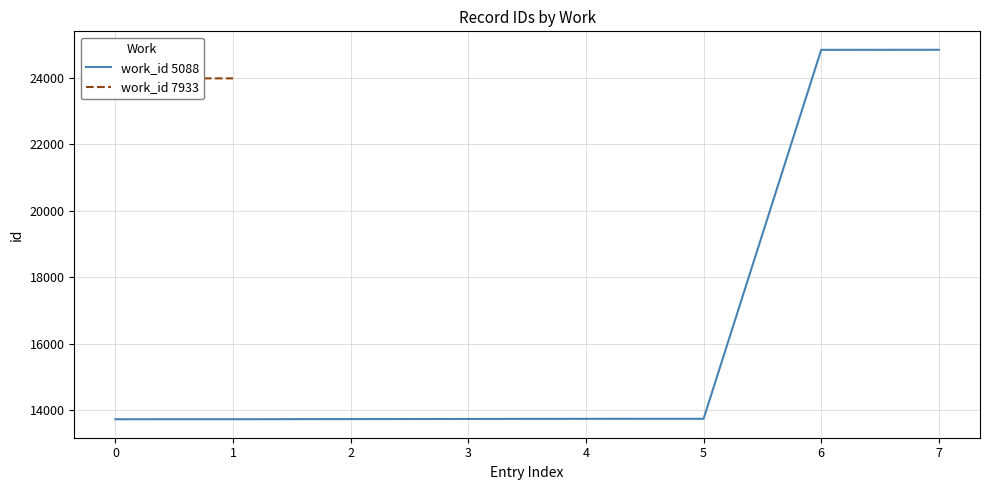

The value of work_id 5088 at 0 is 20602. True or false?

False